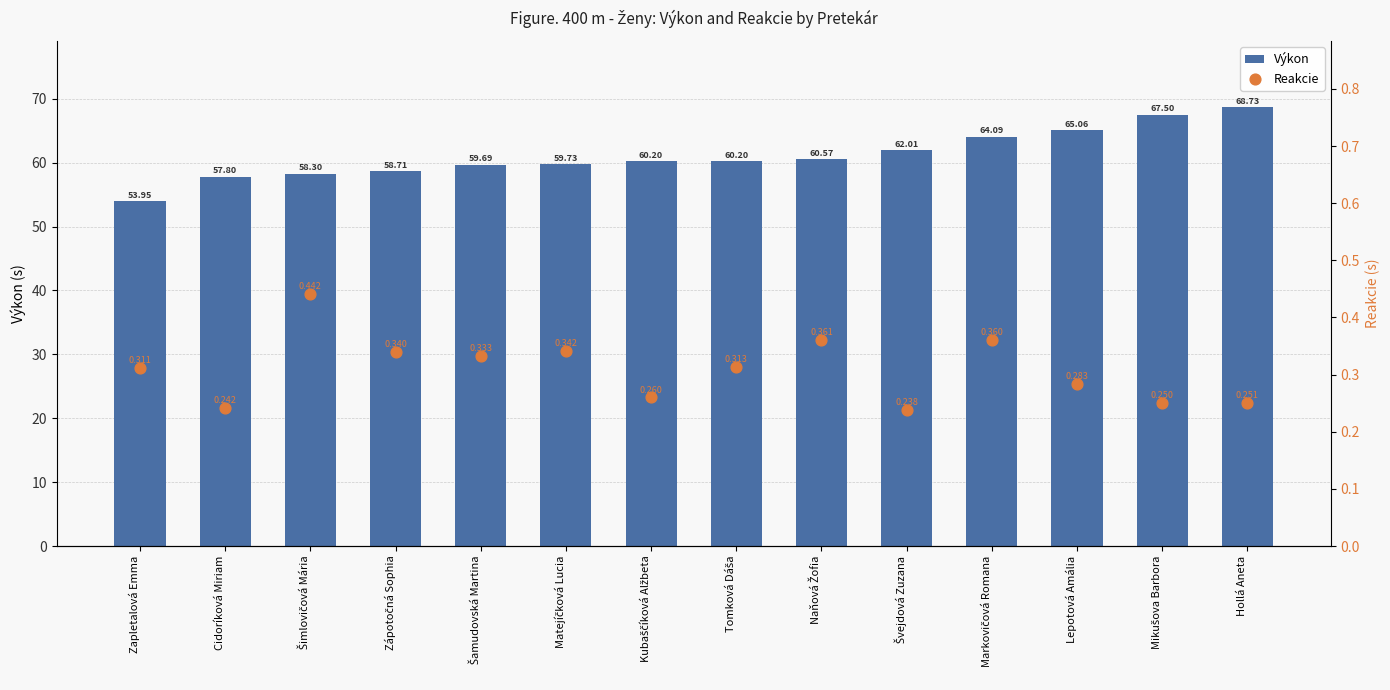

Is the value of Reakcie at Cidoríková Miriam greater than the value of Výkon at Hollá Aneta?

No